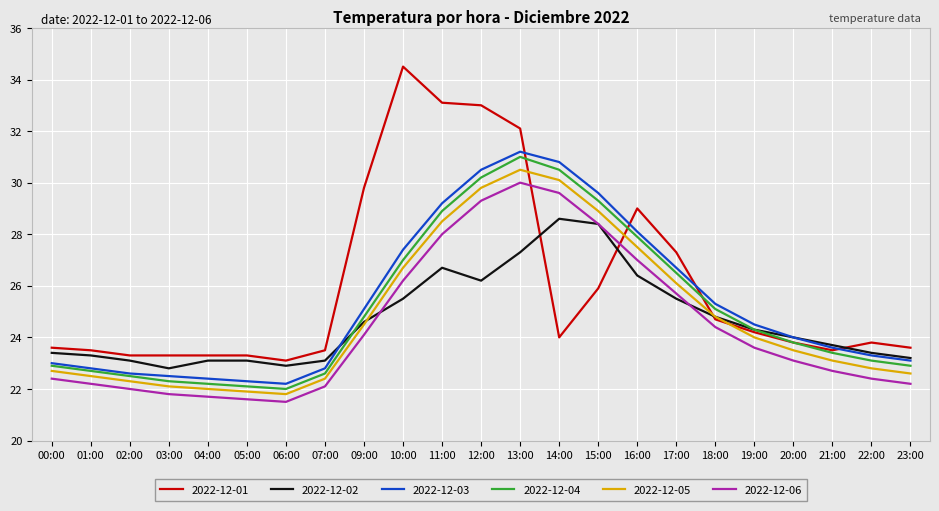

True or false: 2022-12-02 has more than 1 points higher than both neighbors.

True